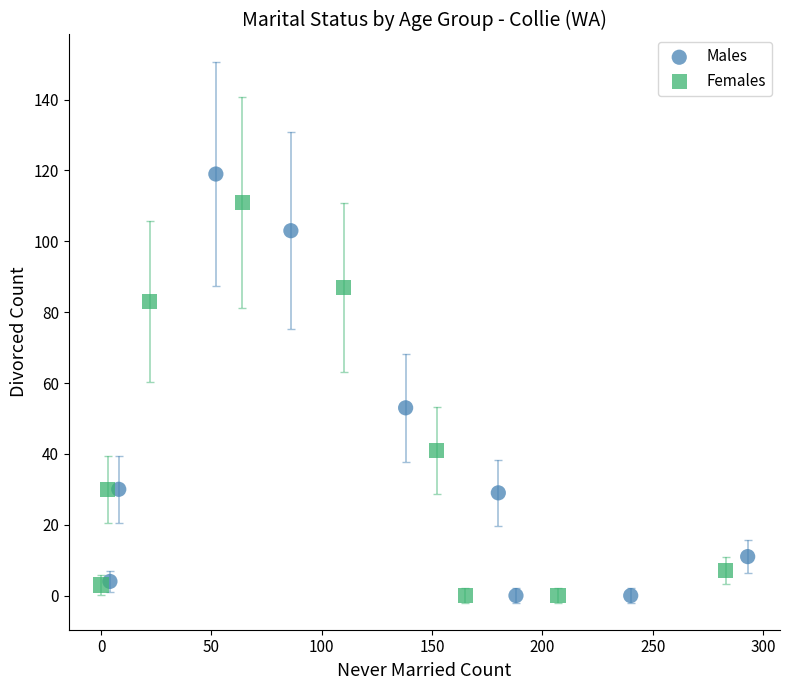

Which series has the widest spread of Y values?

Males